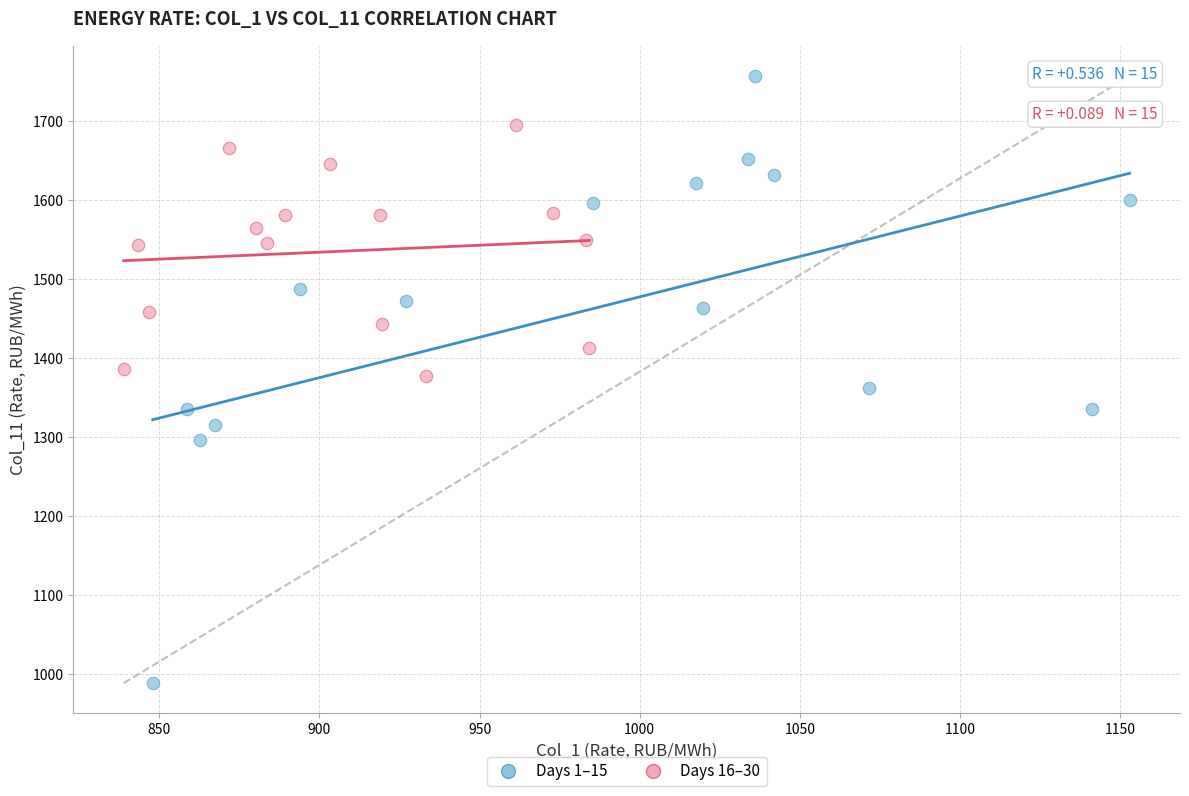

Which series reaches the minimum Y coordinate?

Days 1–15